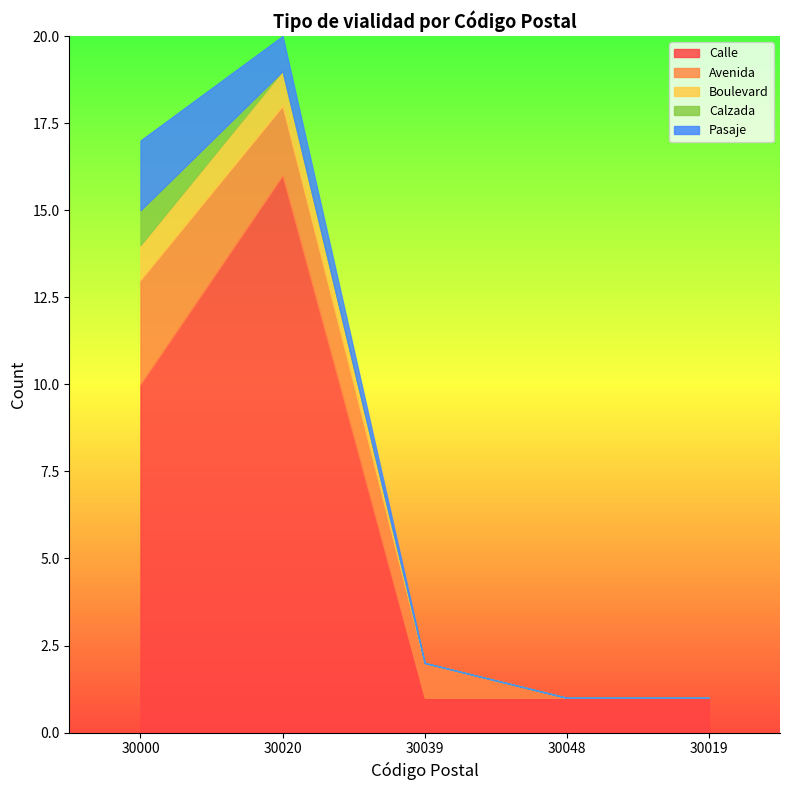

Which label corresponds to the largest value in the chart?

30020